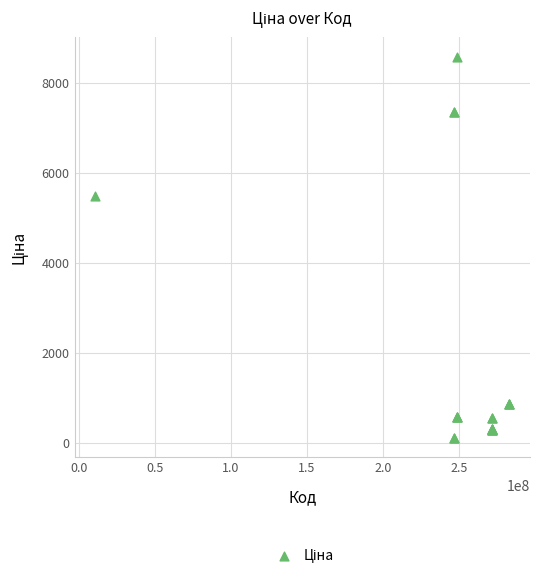

What Y value in the scatter plot is closest to 4345?

5497.3